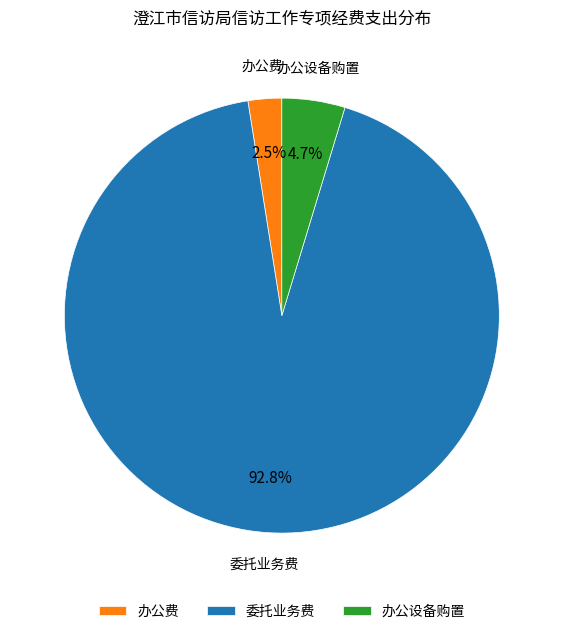

To the nearest percent, what percentage of the pie is 办公设备购置?

5%